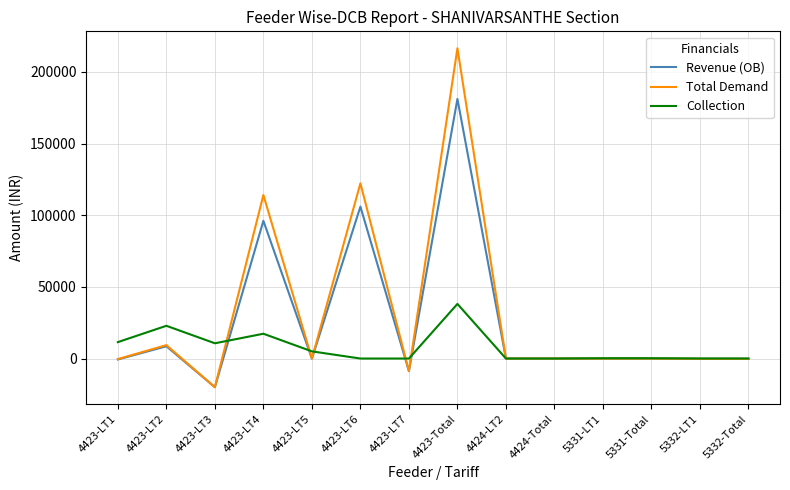

Count the number of data series in this chart.

3